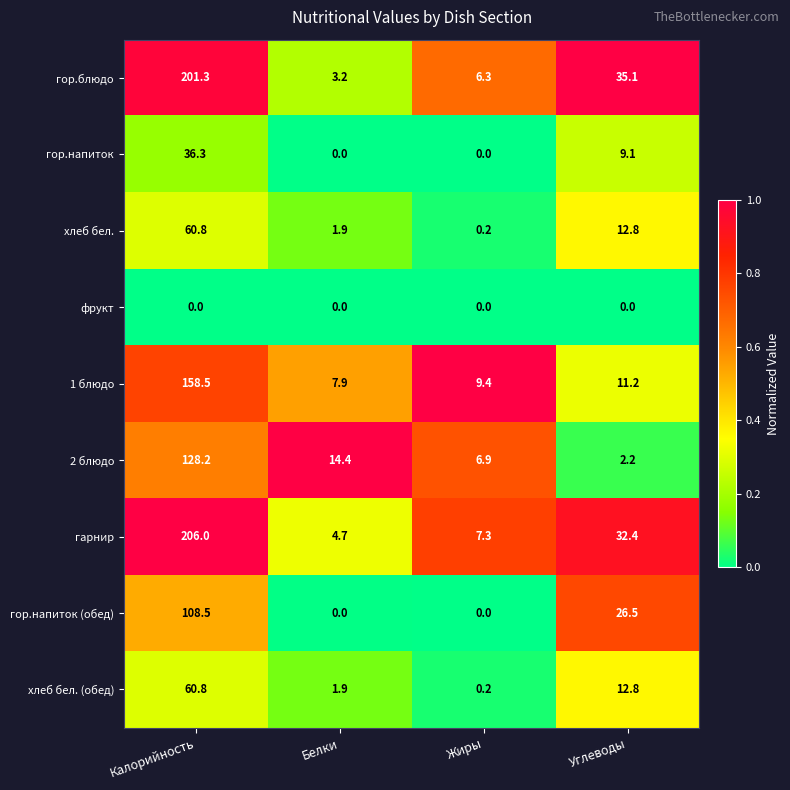

True or false: хлеб бел. (обед) has a value of 1.9 at Белки.

True